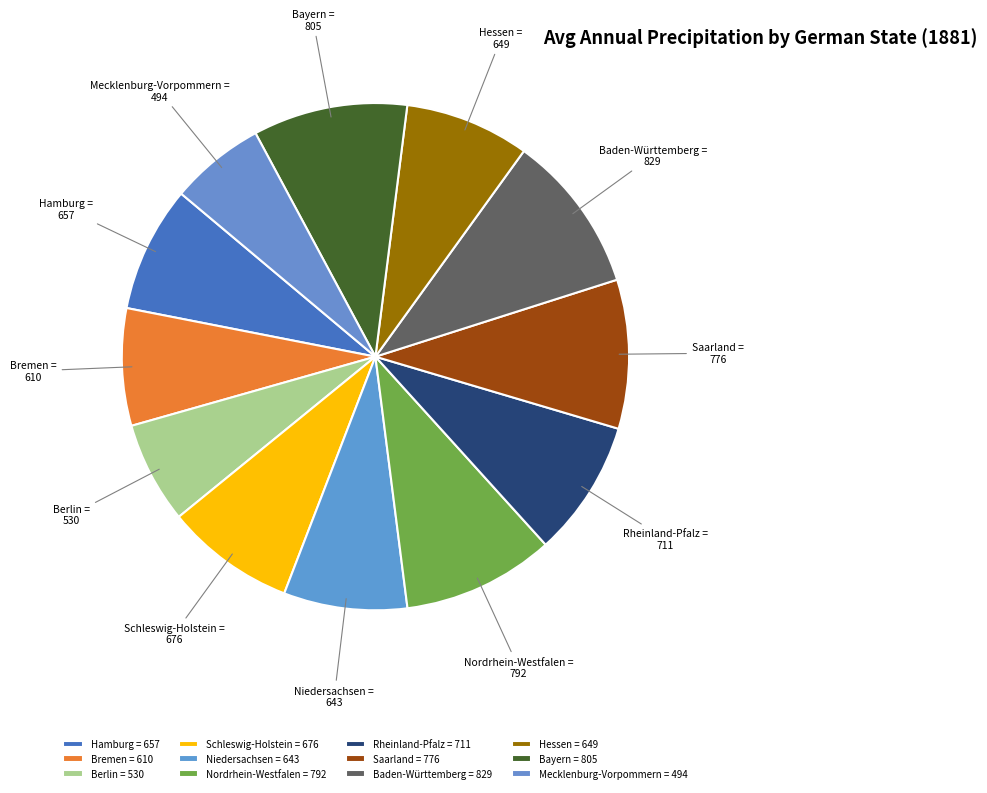

The Bayern slice represents 24% of the pie. True or false?

False